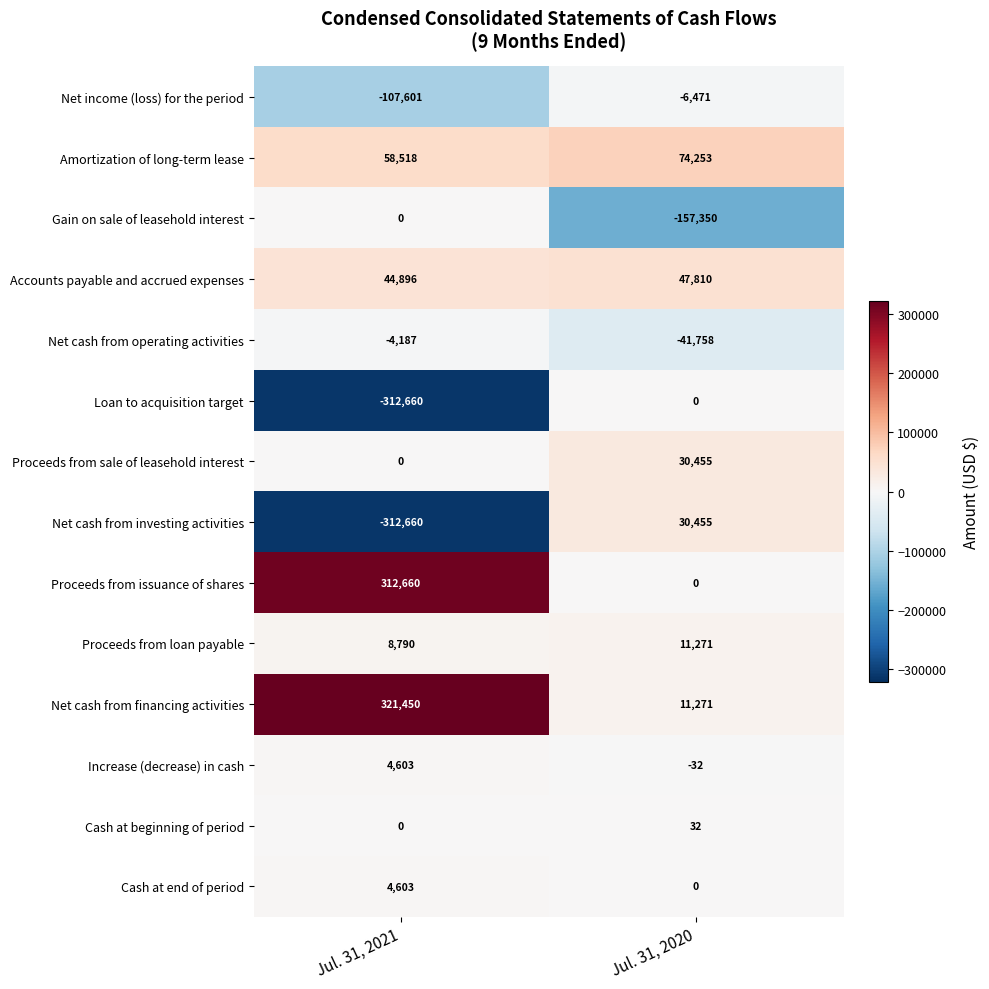

The Proceeds from loan payable series shows 11271 at Jul. 31, 2020. True or false?

True